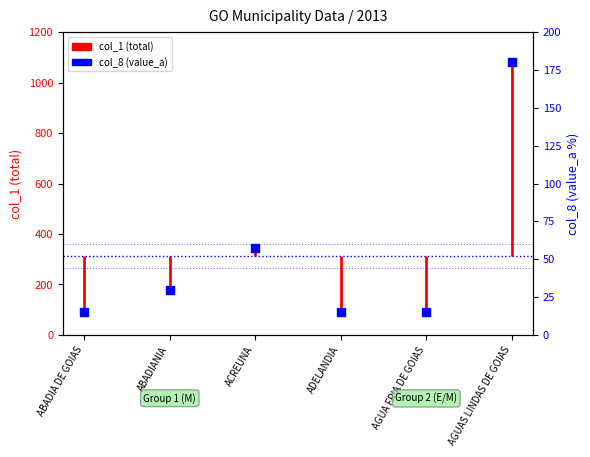

Between AGUA FRIA DE GOIAS and ABADIA DE GOIAS, which is larger?

AGUA FRIA DE GOIAS